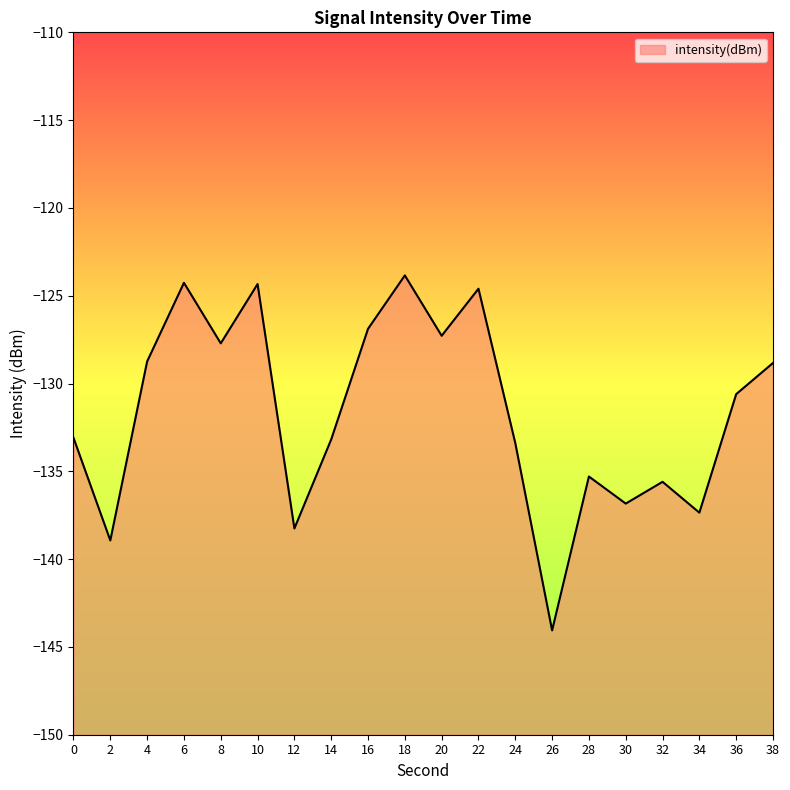

What is the value of the 15th point from the left?

-135.3